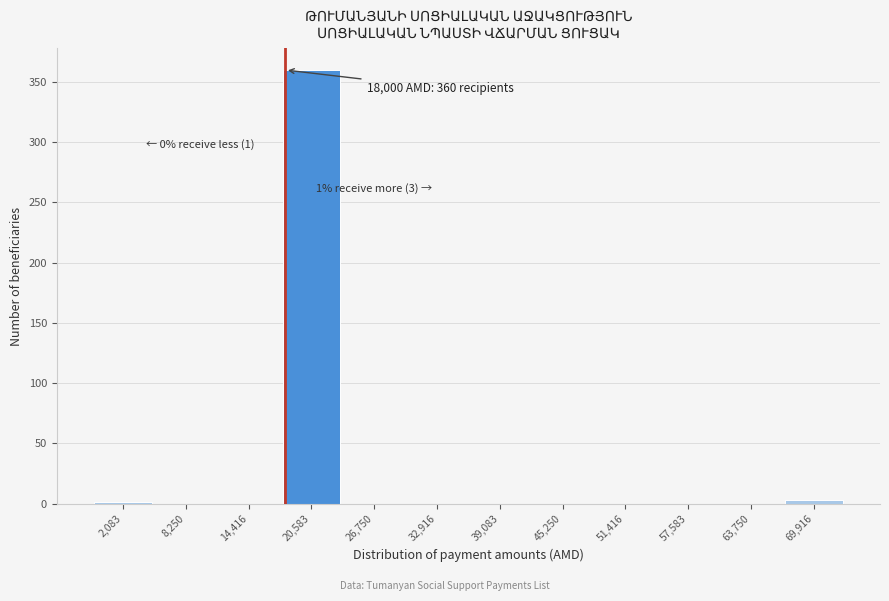

Over which range of the x-axis is the bar tallest?

18000 to 24000